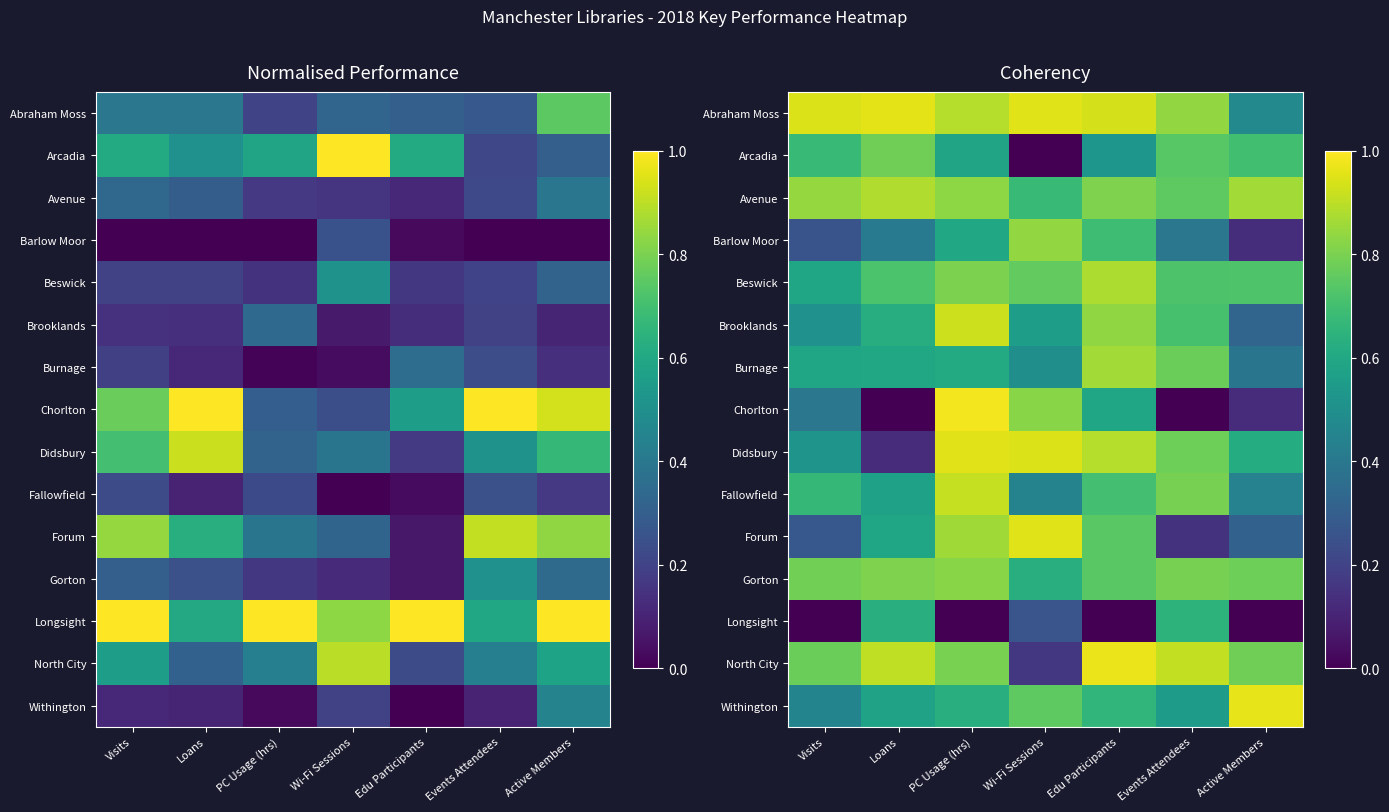

Which has a higher value, Loans or Events Attendees?

Loans